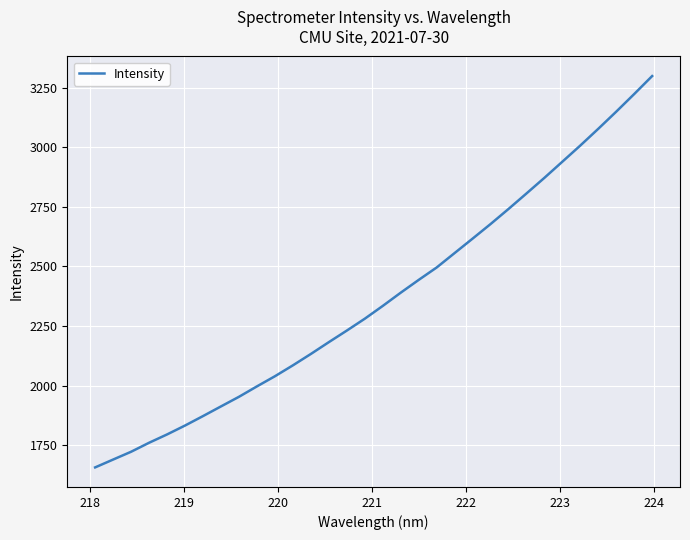

Reading left to right, what are all the values shown in this chart?

1657.2	1690.1	1722.9	1760.6	1795.5	1832.9	1872.6	1913.1	1953.4	1997.1	2039.7	2085.4	2133.2	2182.7	2231.2	2281.0	2334.6	2390.1	2443.7	2495.8	2556.3	2616.8	2677.9	2741.2	2806.2	2871.8	2939.5	3007.3	3077.4	3149.2	3223.0	3298.5